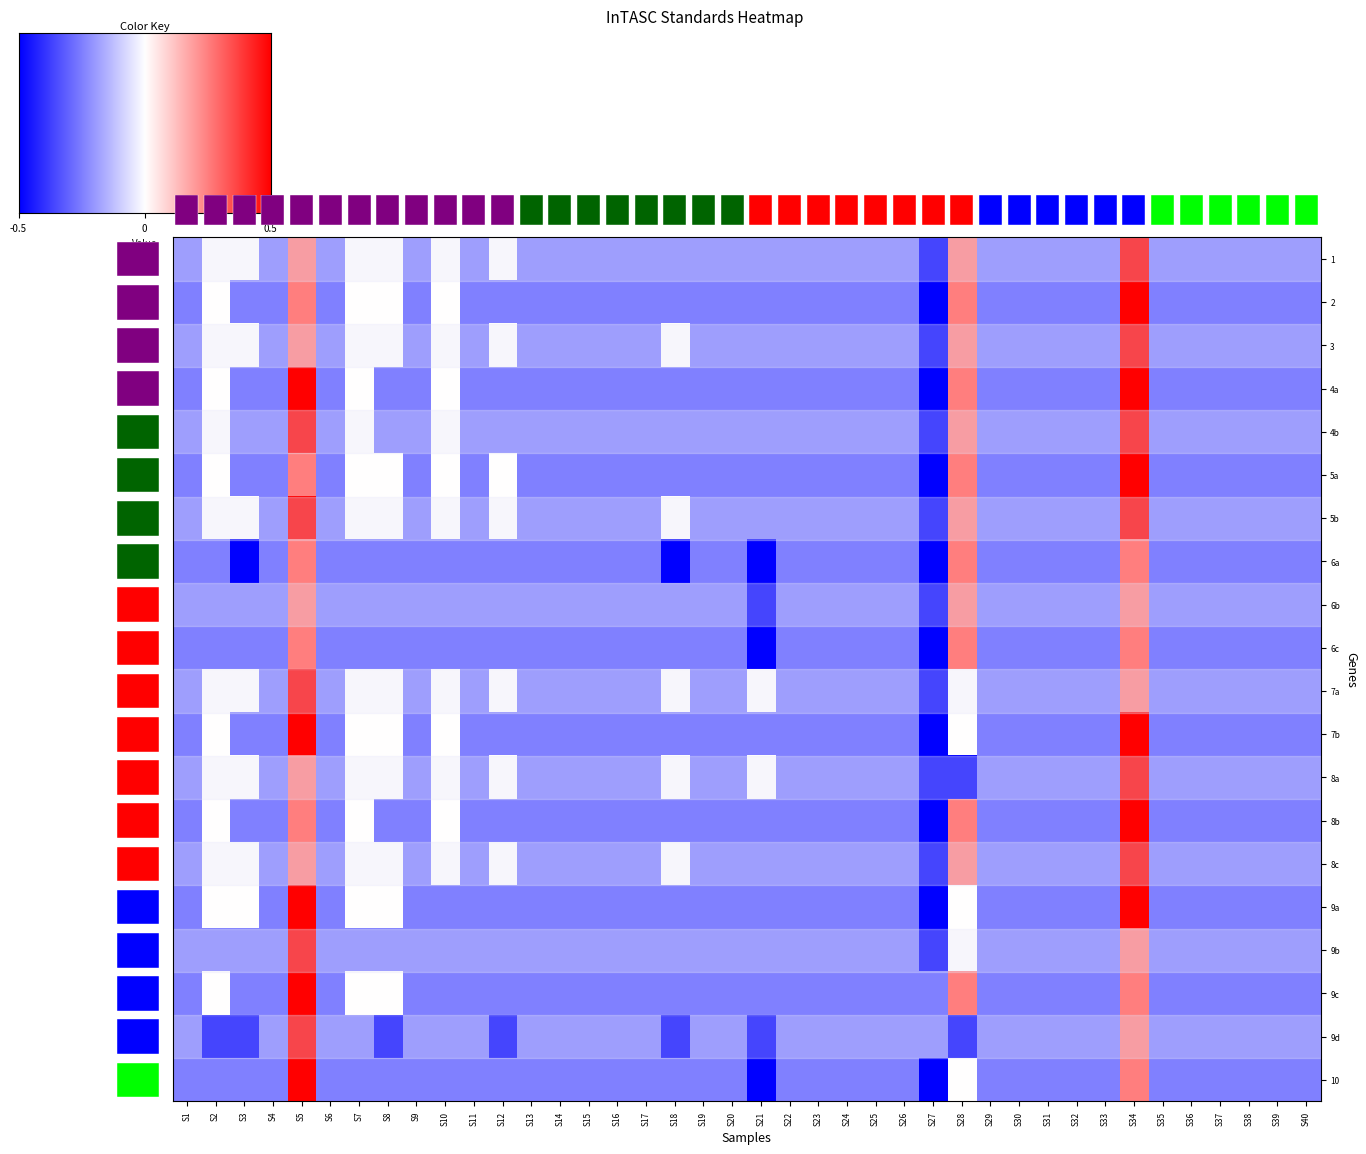

How many 8b values are between 0 and 1?

6